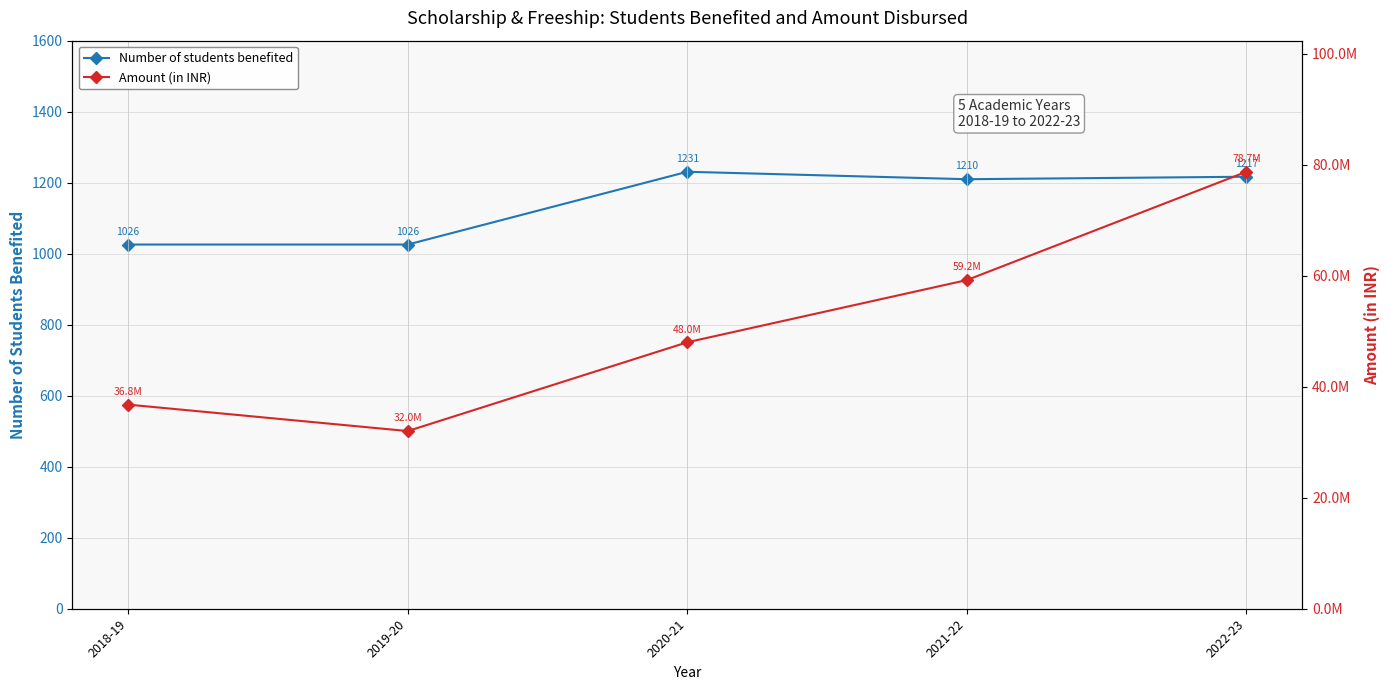

Is it true that Amount (in INR) equals 106159018 at 2022-23?

False